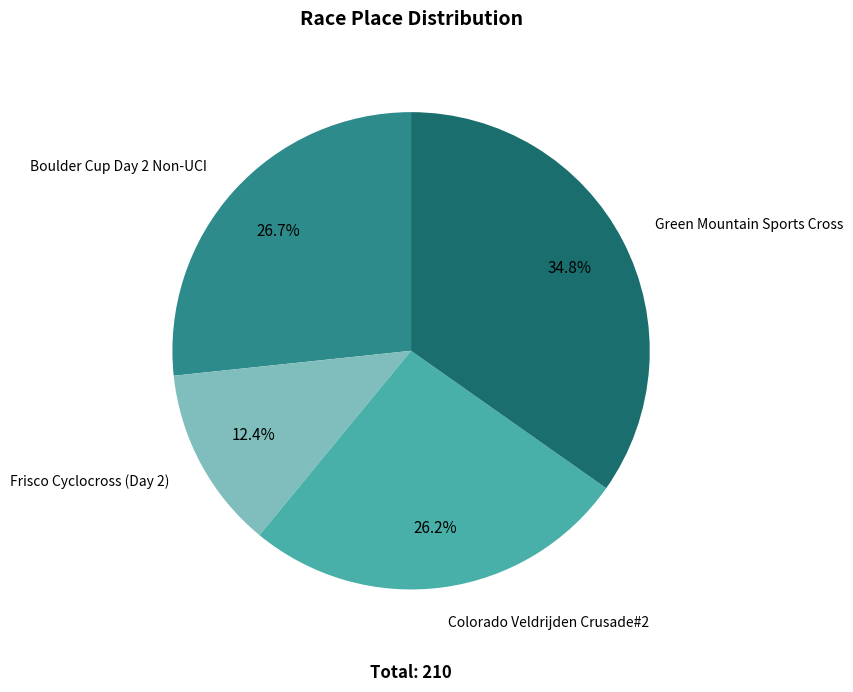

How much of the chart is everything except Boulder Cup Day 2 Non-UCI?

73.3%